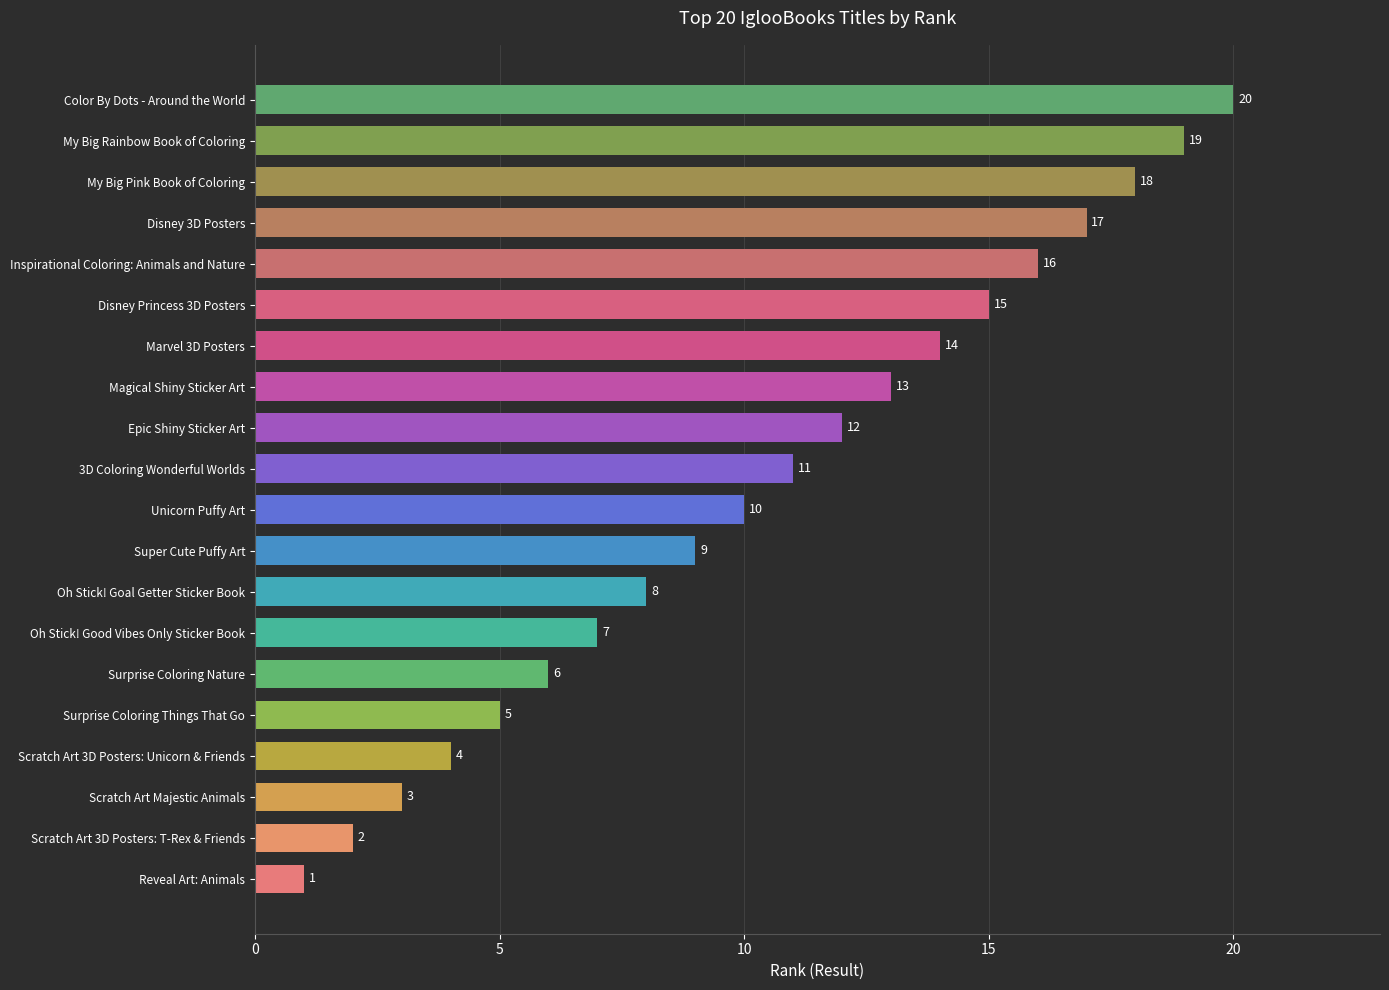

Rank the categories by value from highest to lowest.

Color By Dots - Around the World, My Big Rainbow Book of Coloring, My Big Pink Book of Coloring, Disney 3D Posters, Inspirational Coloring: Animals and Nature, Disney Princess 3D Posters, Marvel 3D Posters, Magical Shiny Sticker Art, Epic Shiny Sticker Art, 3D Coloring Wonderful Worlds, Unicorn Puffy Art, Super Cute Puffy Art, Oh Stick! Goal Getter Sticker Book, Oh Stick! Good Vibes Only Sticker Book, Surprise Coloring Nature, Surprise Coloring Things That Go, Scratch Art 3D Posters: Unicorn & Friends, Scratch Art Majestic Animals, Scratch Art 3D Posters: T-Rex & Friends, Reveal Art: Animals